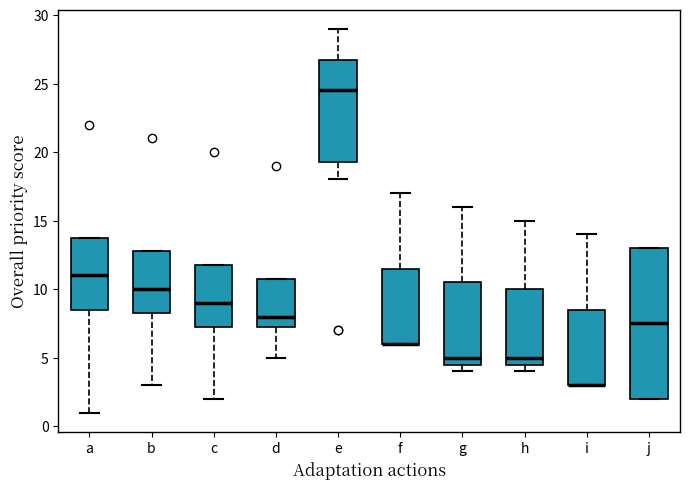

Reading left to right, read every box against the y-axis: the position of its median line, the range the box covers, and the ends of its whiskers. The values are not printed on the chart, so give them approximately, as read against the axis.

a: median 11.0, box 8.5 to 14.0, whiskers 1.0 to 14.0
b: median 10.0, box 8.5 to 13.0, whiskers 3.0 to 13.0
c: median 9.0, box 7.5 to 12.0, whiskers 2.0 to 12.0
d: median 8.0, box 7.5 to 11.0, whiskers 5.0 to 11.0
e: median 24.5, box 19.5 to 27.0, whiskers 18.0 to 29.0
f: median 6.0 (drawn on the box's lower edge), box 6.0 to 11.5, whiskers 6.0 to 17.0
g: median 5.0, box 4.5 to 10.5, whiskers 4.0 to 16.0
h: median 5.0, box 4.5 to 10.0, whiskers 4.0 to 15.0
i: median 3.0 (drawn on the box's lower edge), box 3.0 to 8.5, whiskers 3.0 to 14.0
j: median 7.5, box 2.0 to 13.0, whiskers 2.0 to 13.0